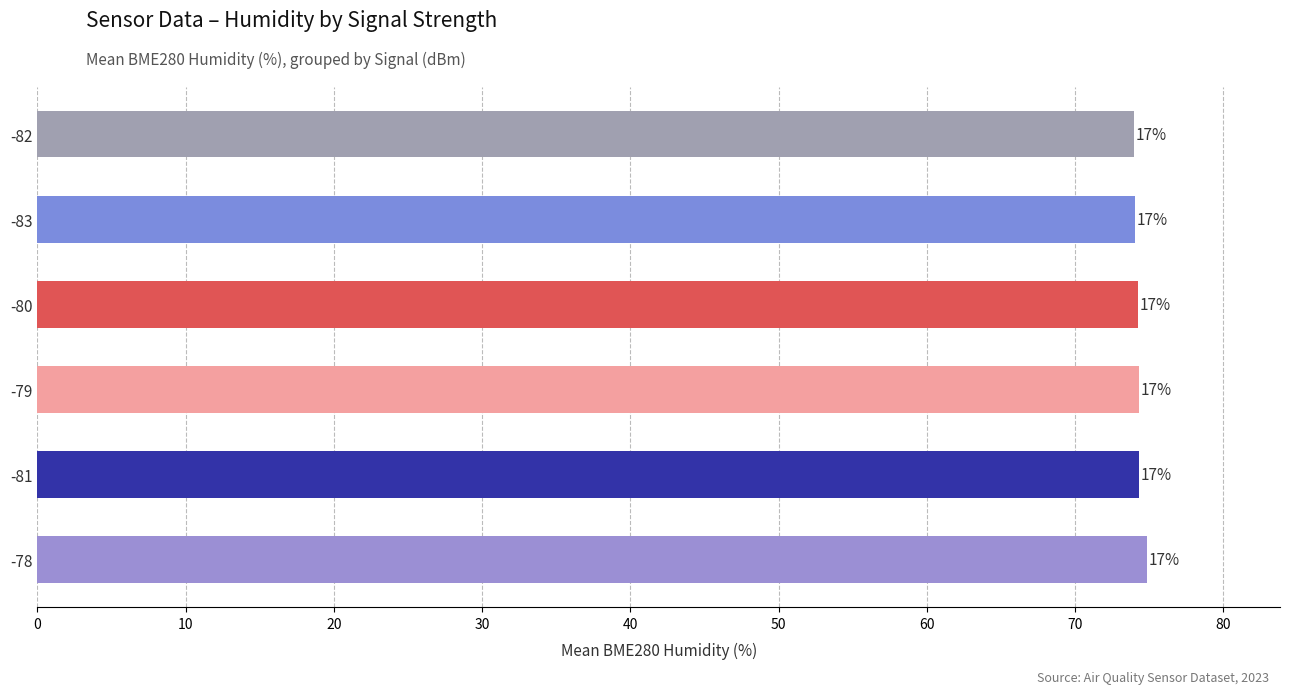

How many bars are there in total?

6